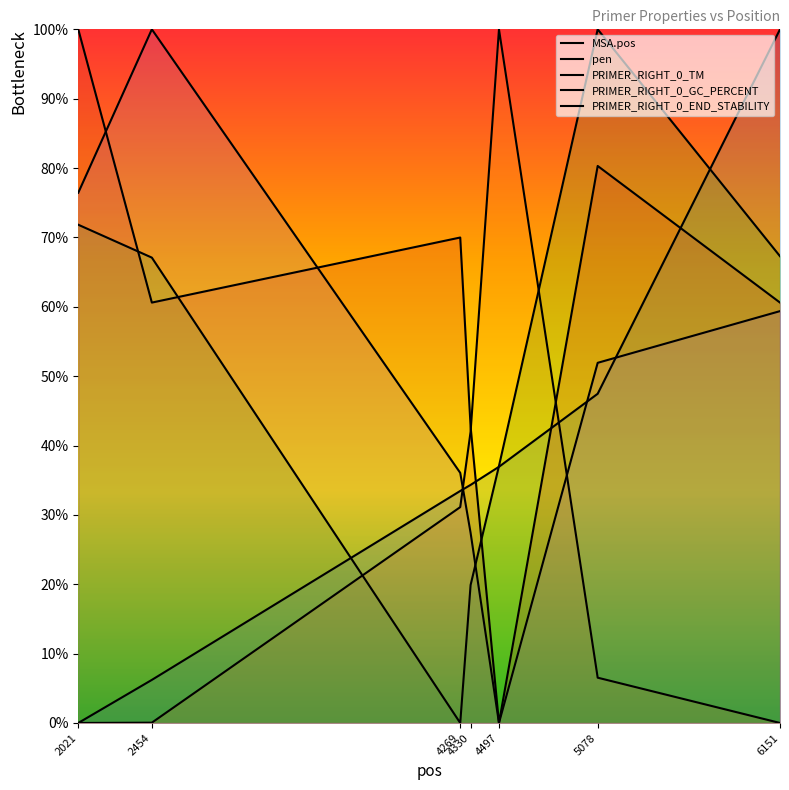

Reading right to left, extract all data points from this chart.

MSA.pos: 100.0	47.5	36.9	34.3	33.4	6.2	0.0
pen: 0.0	6.5	100.0	42.0	31.1	0.0	0.0
PRIMER_RIGHT_0_TM: 67.3	100.0	37.0	19.9	0.0	67.1	71.8
PRIMER_RIGHT_0_GC_PERCENT: 60.6	80.3	0.0	42.7	70.0	60.6	100.0
PRIMER_RIGHT_0_END_STABILITY: 59.4	51.9	0.0	27.4	36.1	100.0	76.4